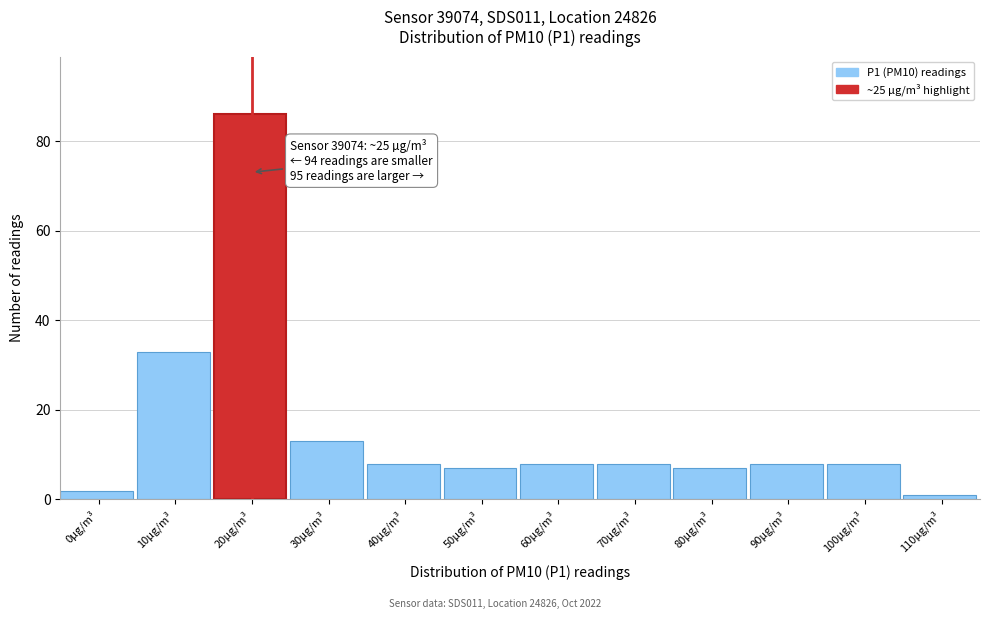

Reading right to left, transcribe all the data shown in this chart.

110μg/m³=1	100μg/m³=8	90μg/m³=8	80μg/m³=7	70μg/m³=8	60μg/m³=8	50μg/m³=7	40μg/m³=8	30μg/m³=13	20μg/m³=86	10μg/m³=33	0μg/m³=2